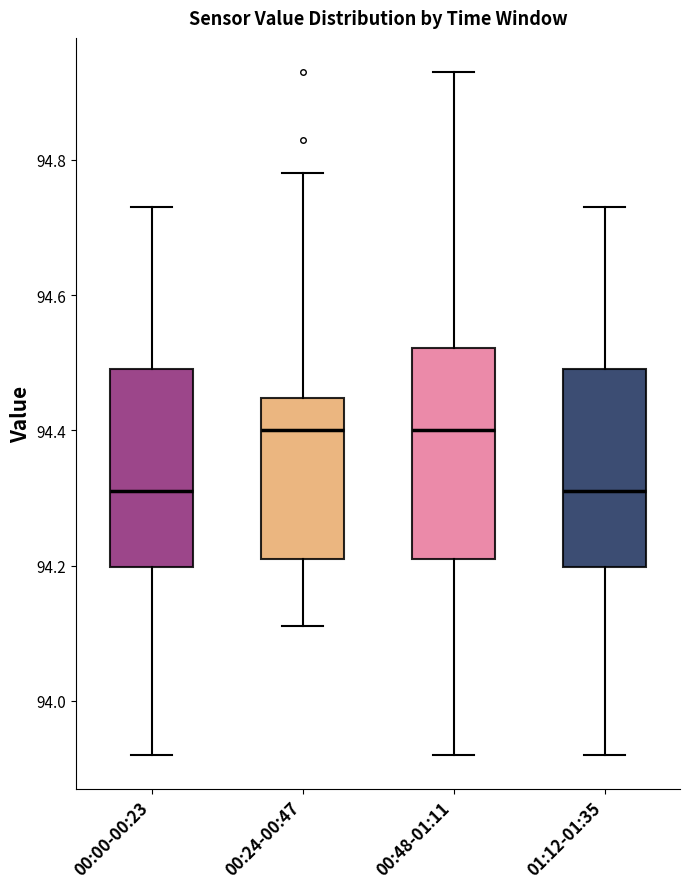

Where does the median line of the box for 00:00-00:23 sit on the y-axis? The values are not printed on the chart, so give them approximately, as read against the axis.

94.32